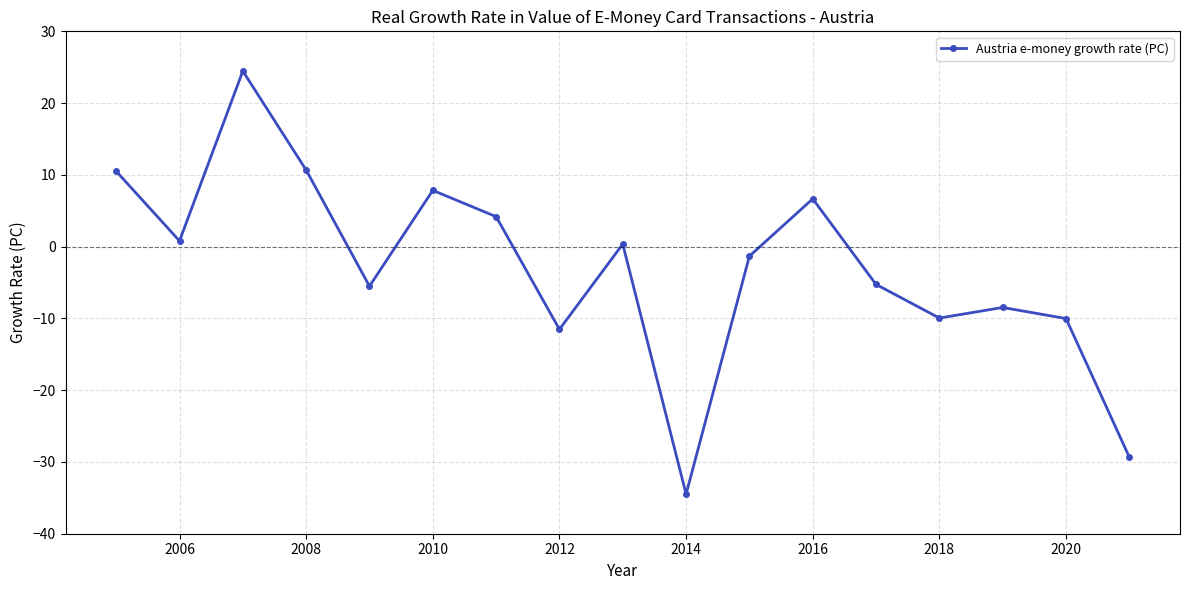

What is the difference between the second highest and second lowest values?

40.0